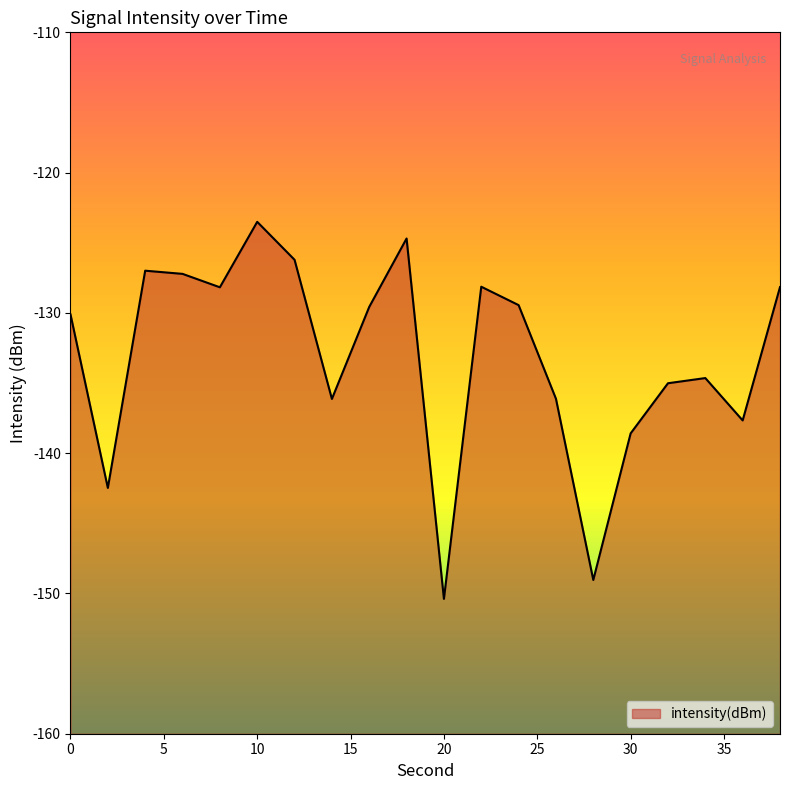

How many lines are shown in the chart?

1